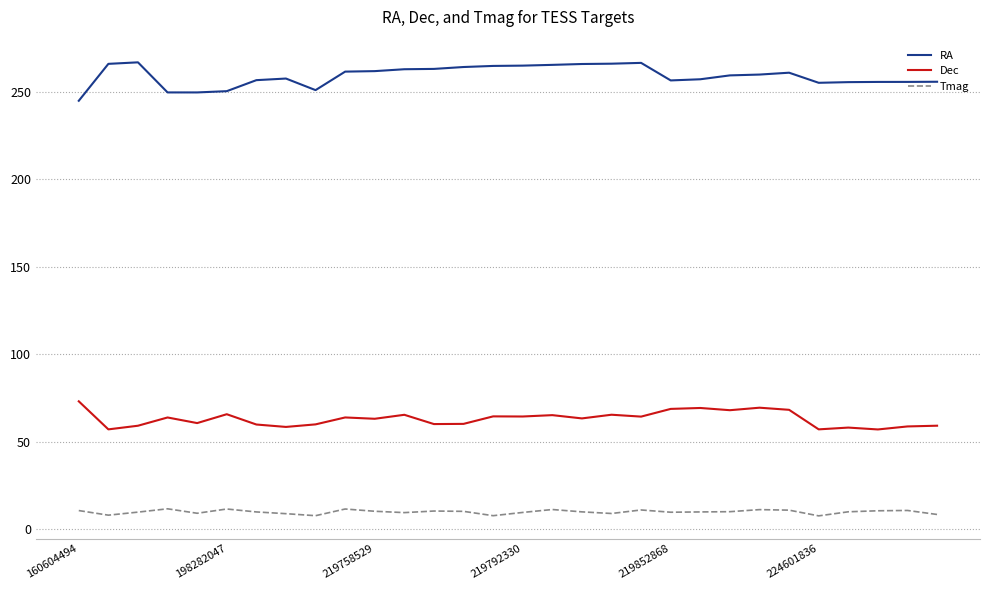

True or false: Tmag and Dec intersect in this chart.

False